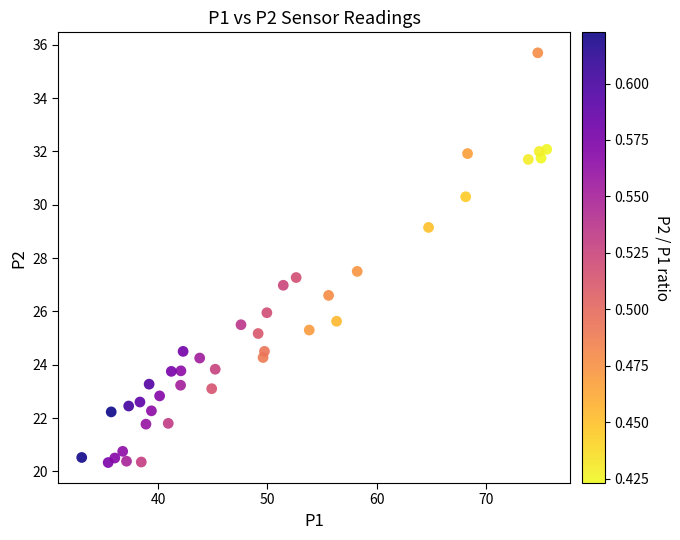

What Y value in the scatter plot is closest to 28?

27.5